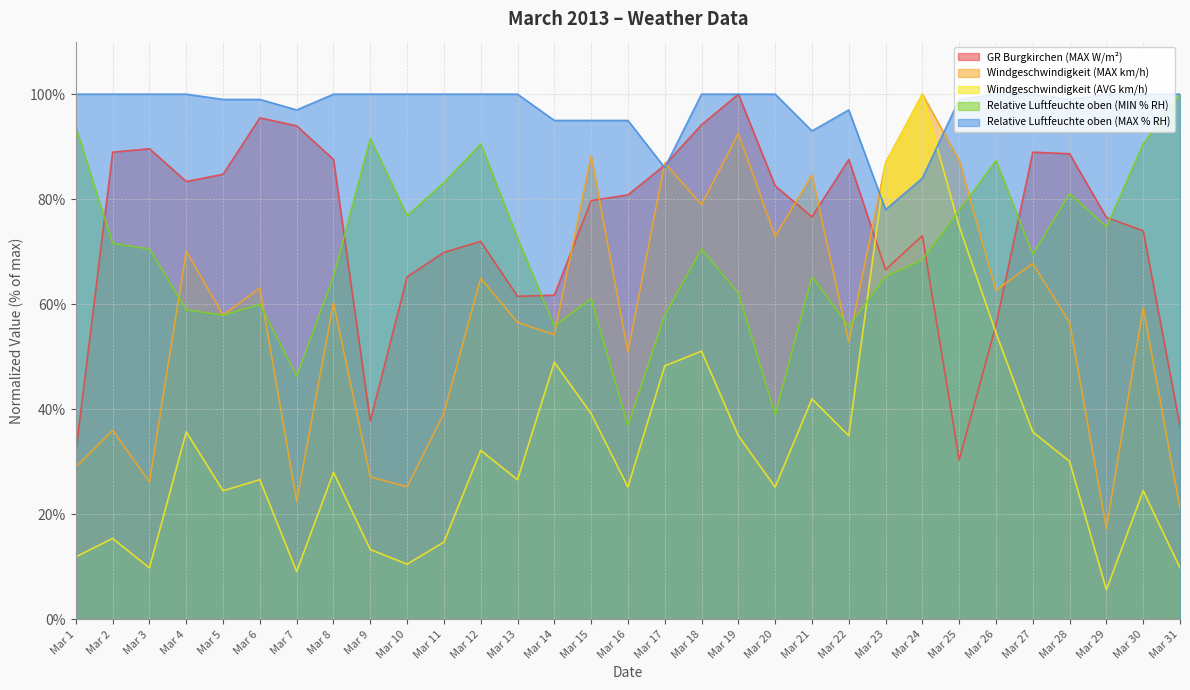

Where do Windgeschwindigkeit (MAX km/h) and Relative Luftfeuchte oben (MIN % RH) first cross each other?

Mar 3 and Mar 4